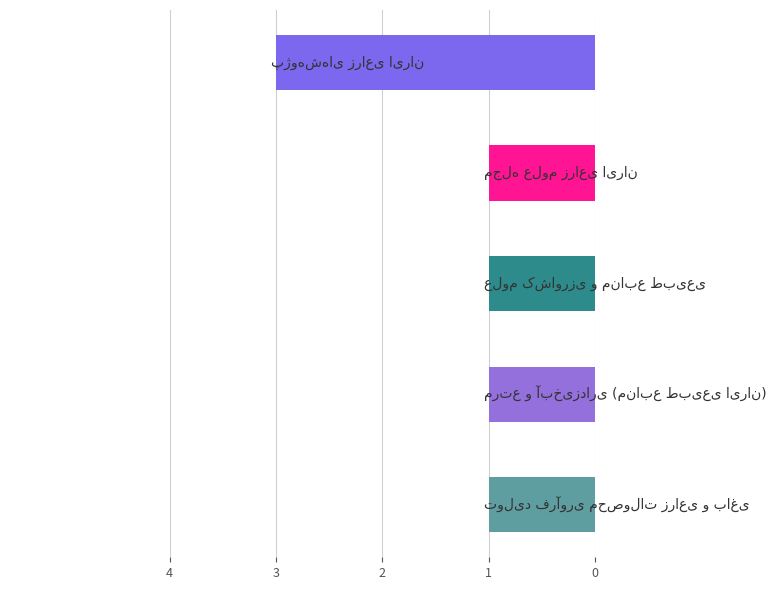

What is the greatest value displayed?

3